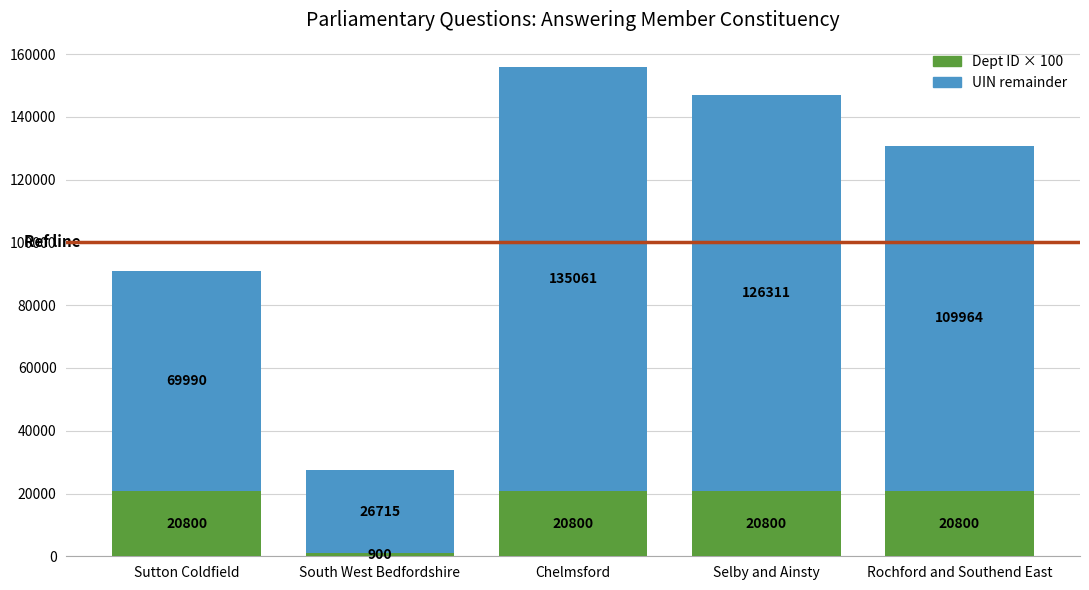

What is the total value across all series at Sutton Coldfield?

90790